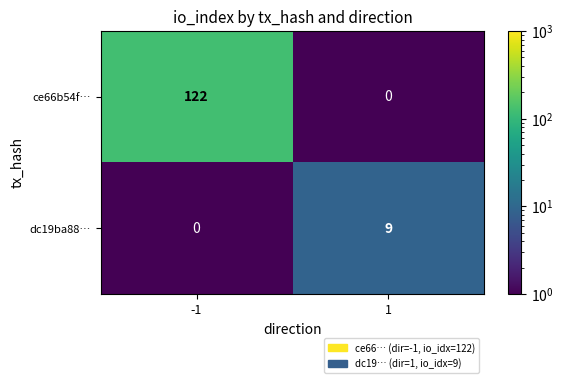

What is the sum of the dc19ba88… values at -1 and 1?

9